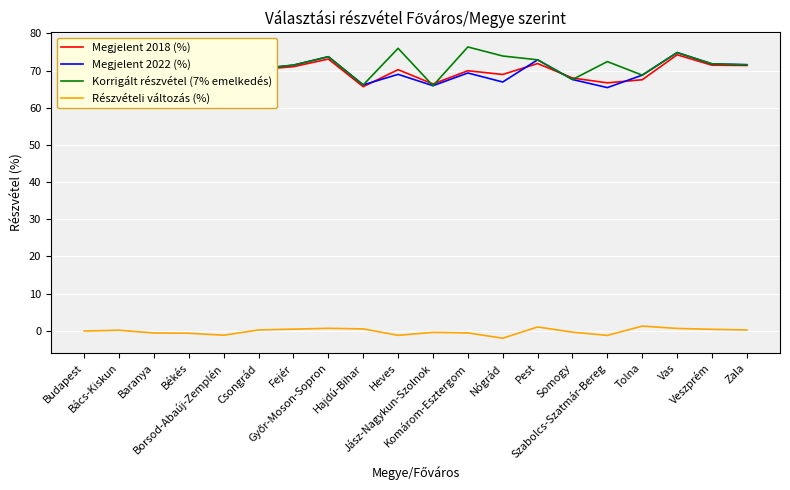

The value of Megjelent 2022 (%) at Veszprém is 95.8. True or false?

False